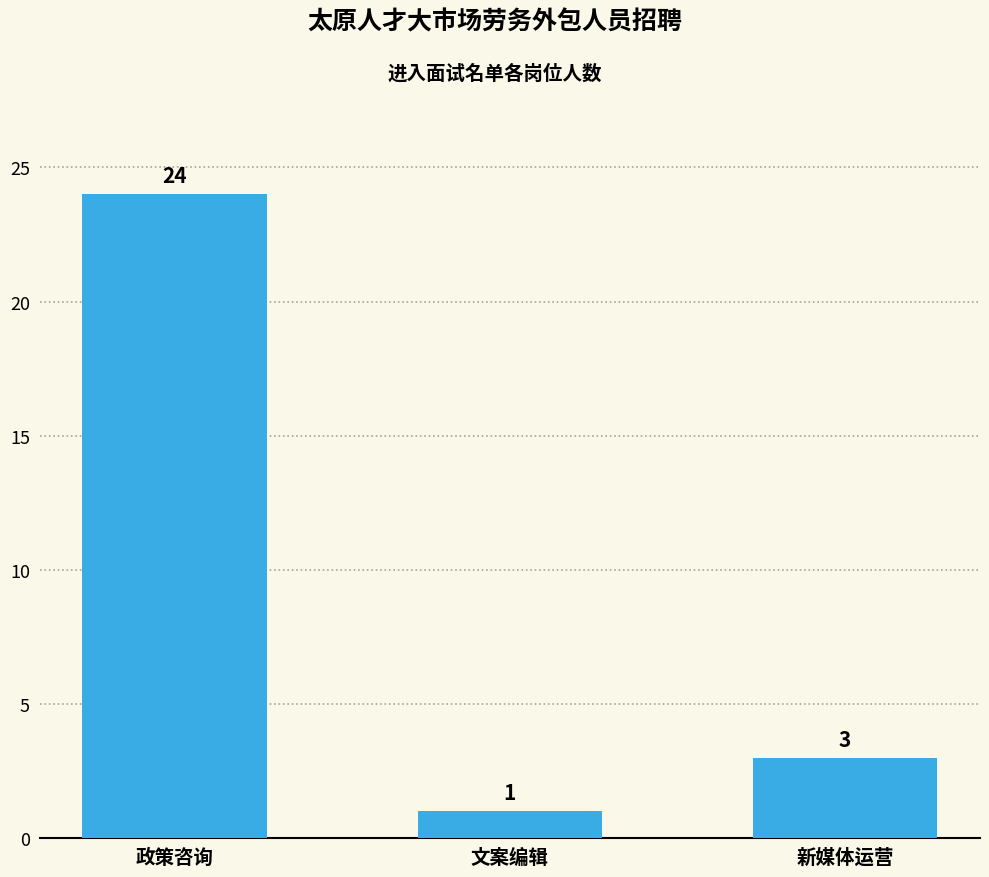

Reading left to right, transcribe all the data shown in this chart.

政策咨询=24	文案编辑=1	新媒体运营=3